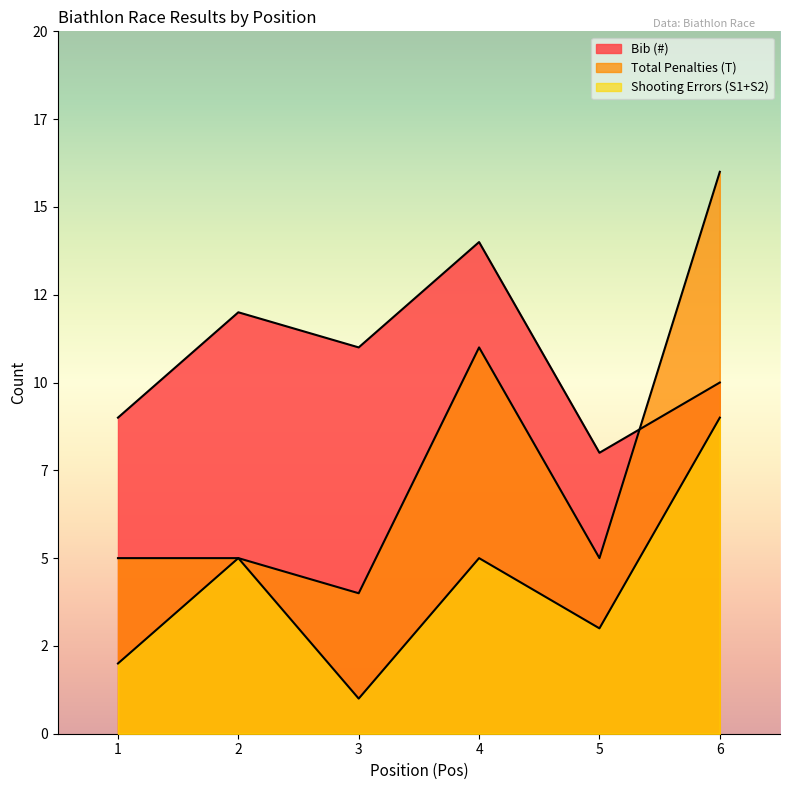

Does the chart have visible grid lines?

No